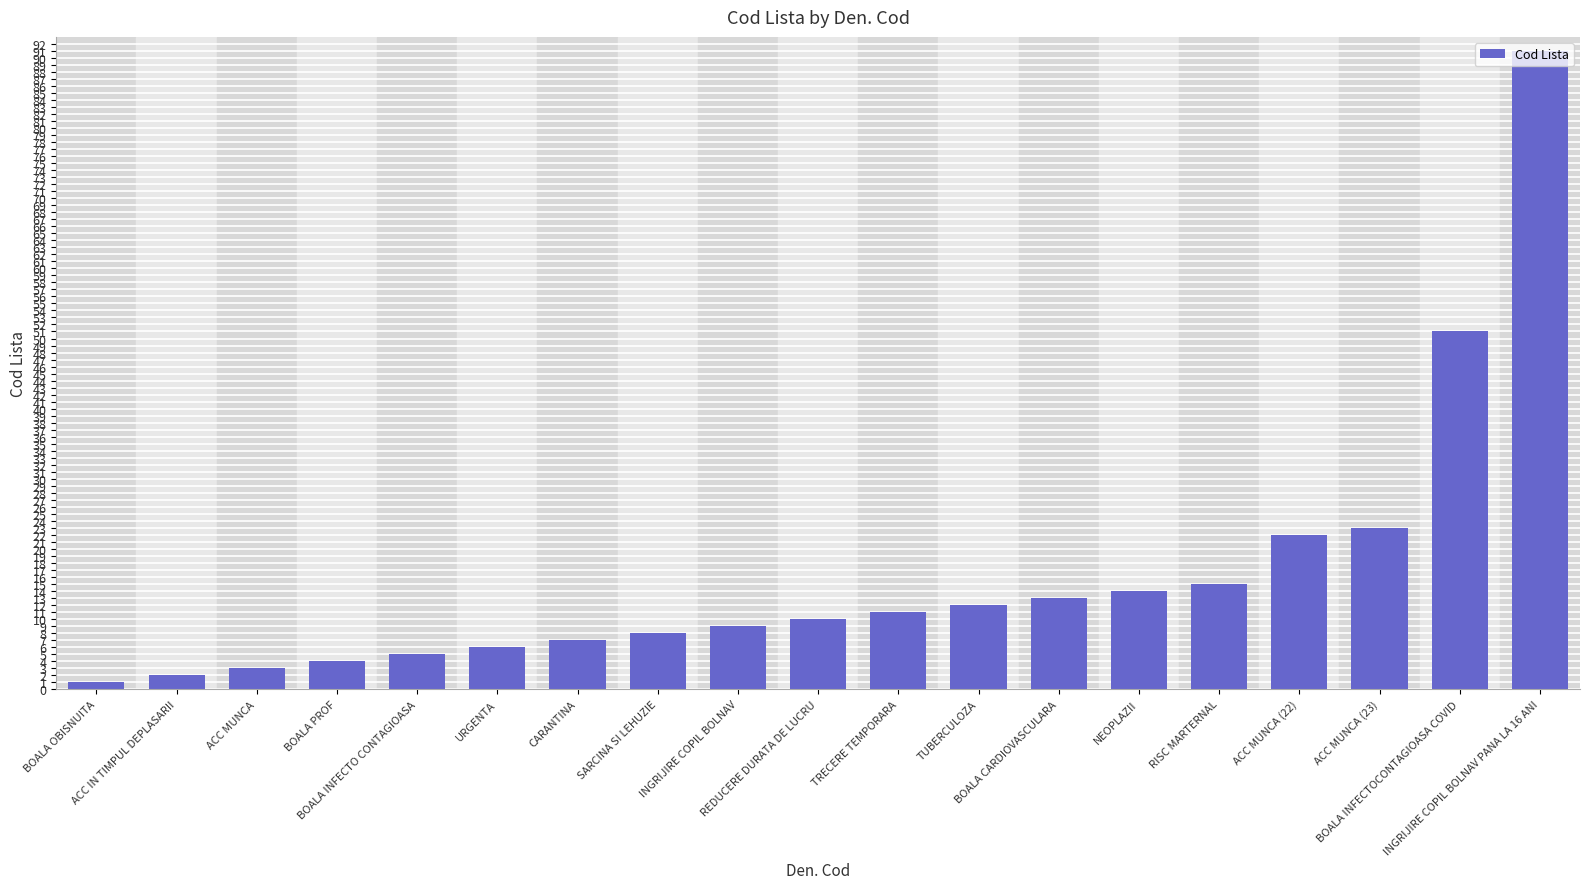

List the labels in order of value, largest first.

INGRIJIRE COPIL BOLNAV PANA LA 16 ANI, BOALA INFECTOCONTAGIOASA COVID, ACC MUNCA (23), ACC MUNCA (22), RISC MARTERNAL, NEOPLAZII, BOALA CARDIOVASCULARA, TUBERCULOZA, TRECERE TEMPORARA, REDUCERE DURATA DE LUCRU, INGRIJIRE COPIL BOLNAV, SARCINA SI LEHUZIE, CARANTINA, URGENTA, BOALA INFECTO CONTAGIOASA, BOALA PROF, ACC MUNCA, ACC IN TIMPUL DEPLASARII, BOALA OBISNUITA